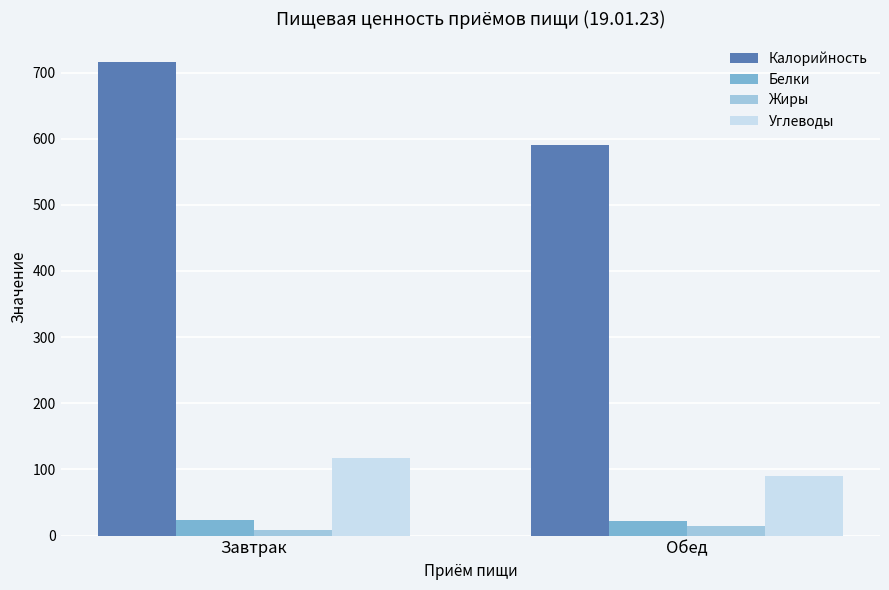

How many Белки values are between 21 and 23?

1